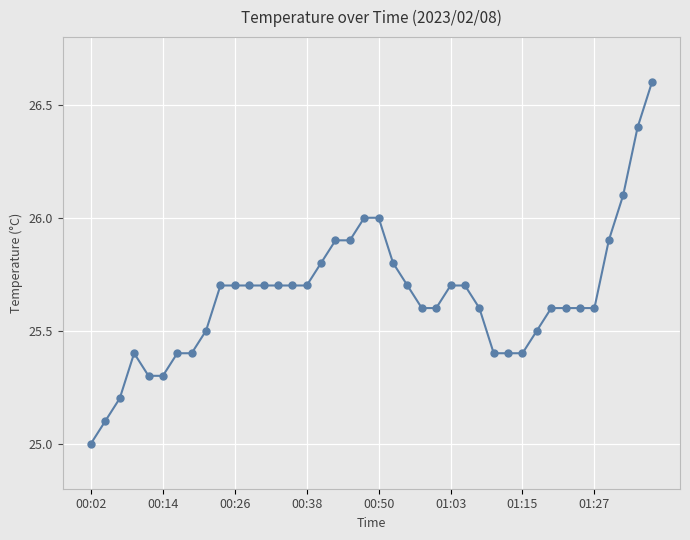

True or false: the data has more than 0 interior local peaks.

True